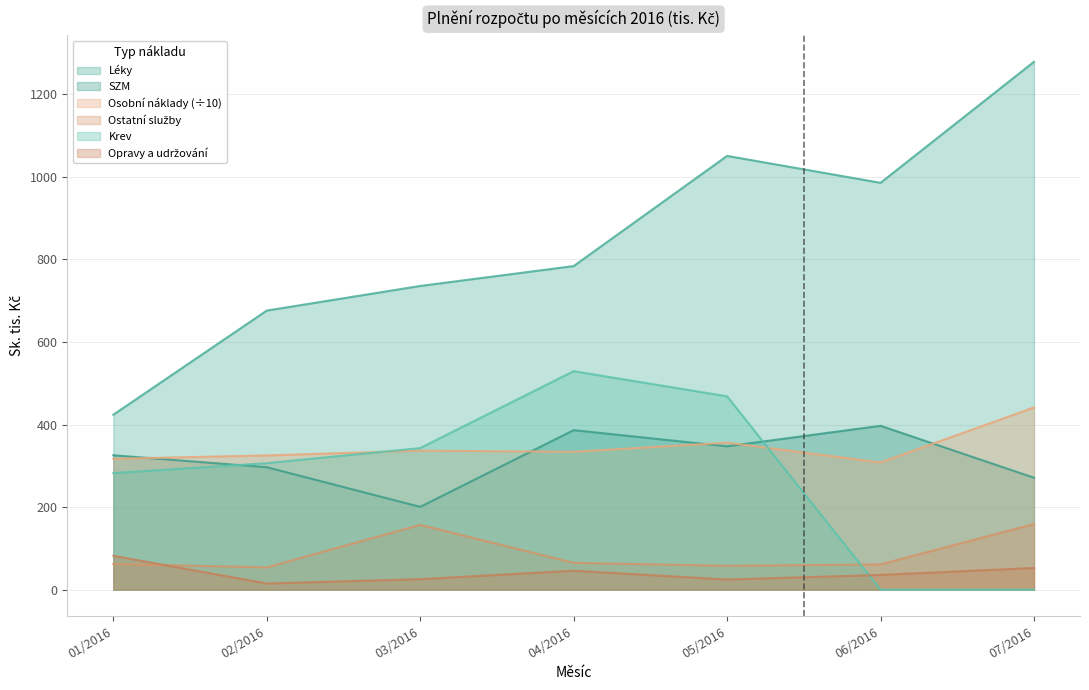

List the labels in order of Krev value, largest first.

04/2016, 05/2016, 03/2016, 02/2016, 01/2016, 06/2016, 07/2016